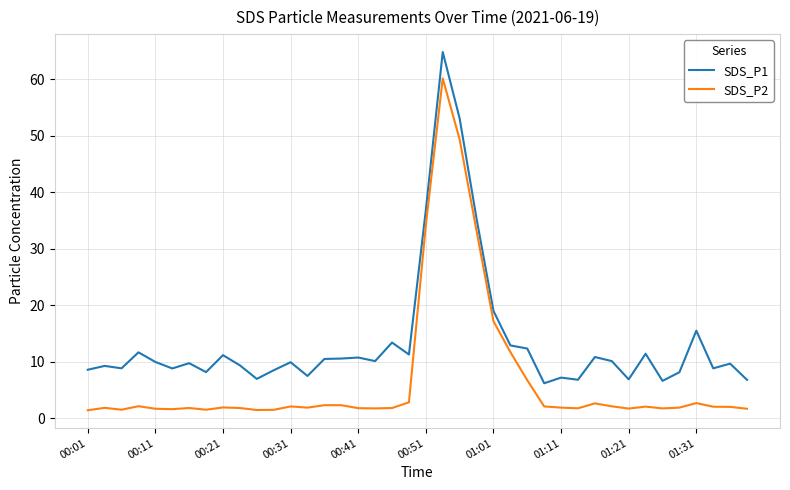

List the series in order of their peak value, lowest first.

SDS_P2, SDS_P1